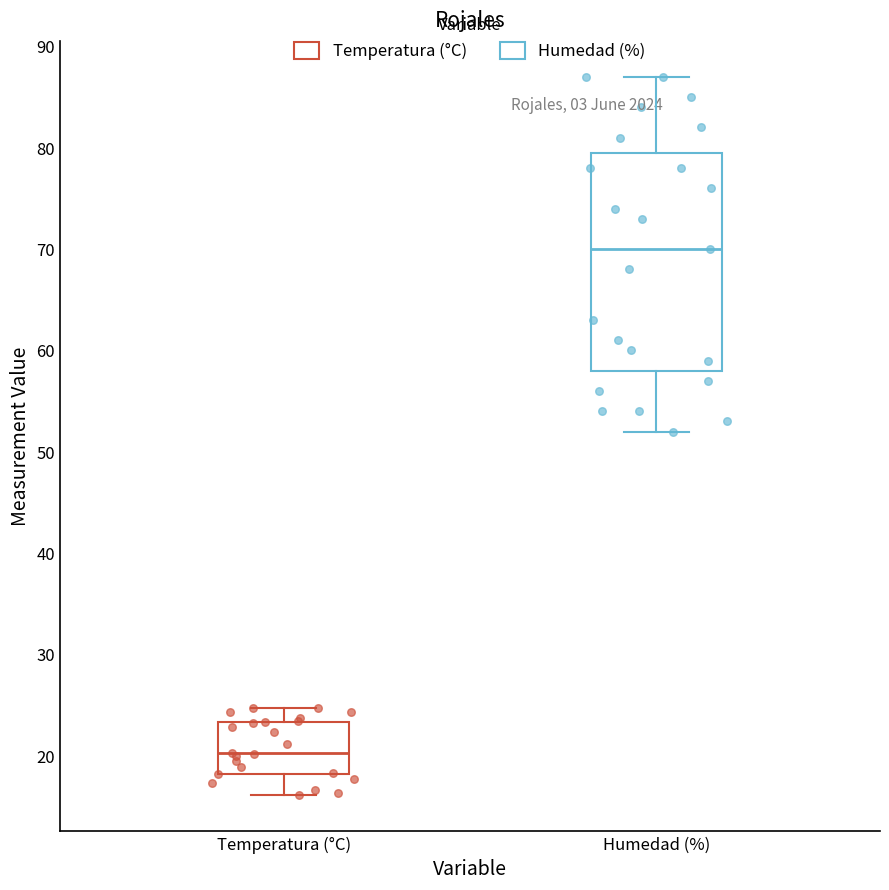

Where does the lower whisker of the box for Temperatura (°C) end on the y-axis? The values are not printed on the chart, so give them approximately, as read against the axis.

16